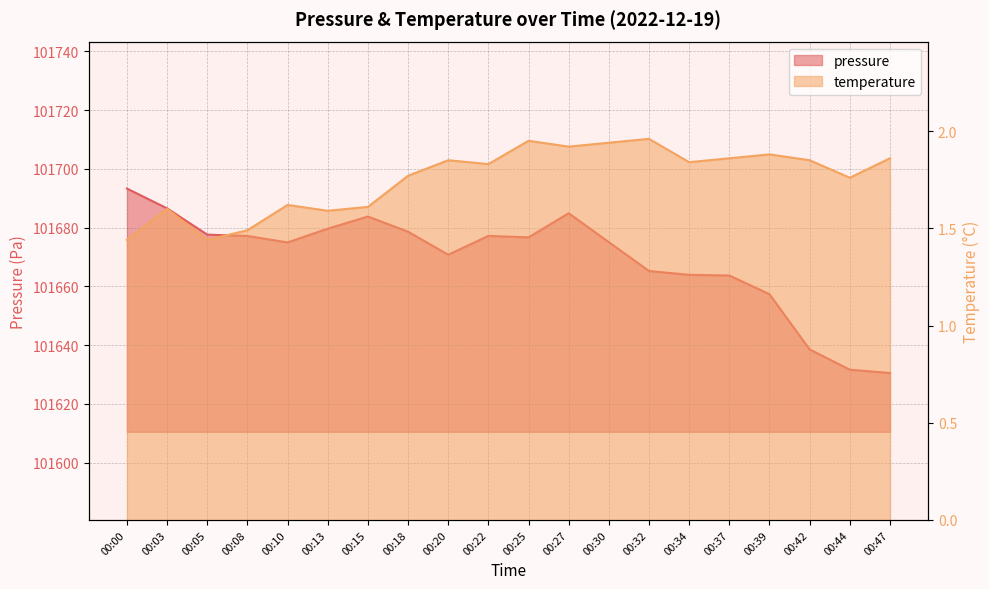

Between 00:42 and 00:00, which is larger?

00:00